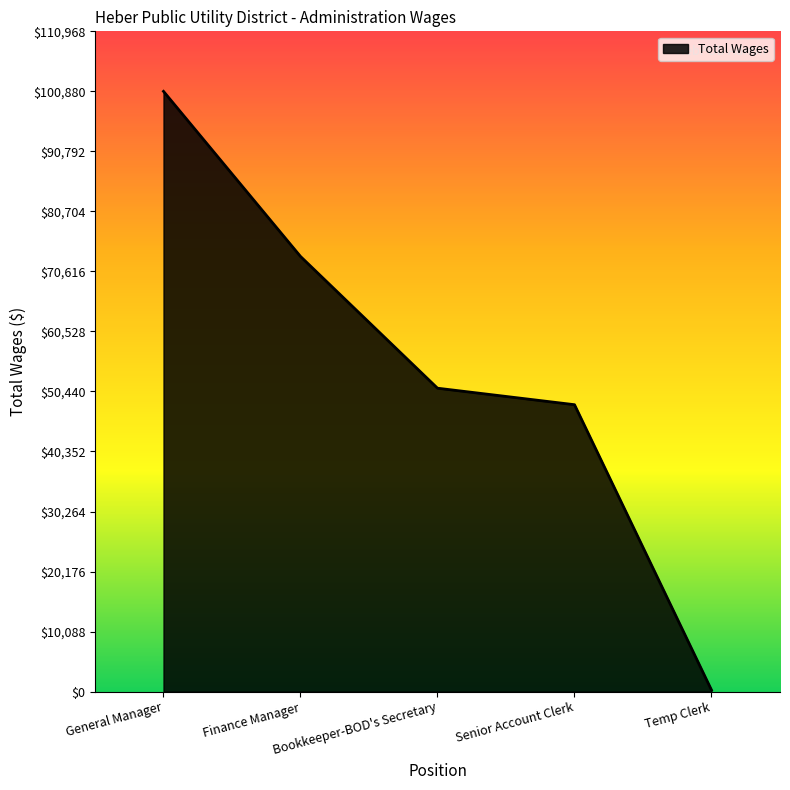

Does the chart have visible grid lines?

No